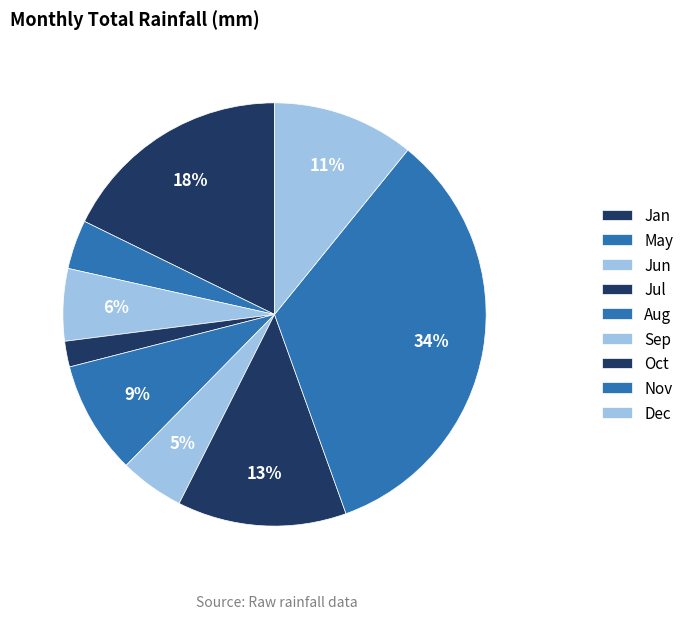

How many slices are in this pie chart?

9